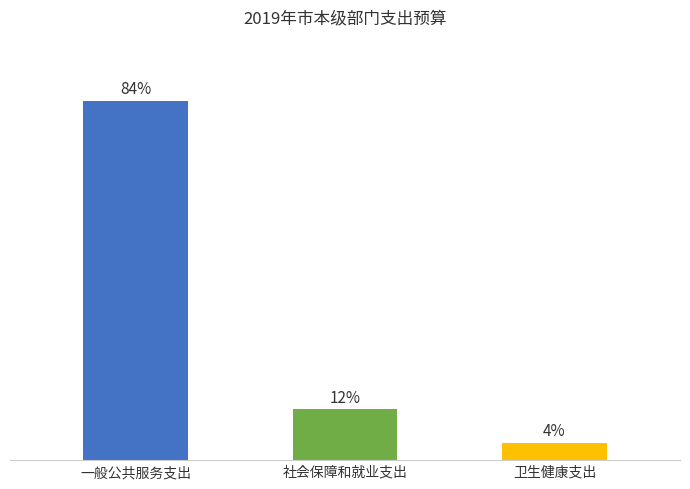

List the labels in order of value, smallest first.

卫生健康支出, 社会保障和就业支出, 一般公共服务支出